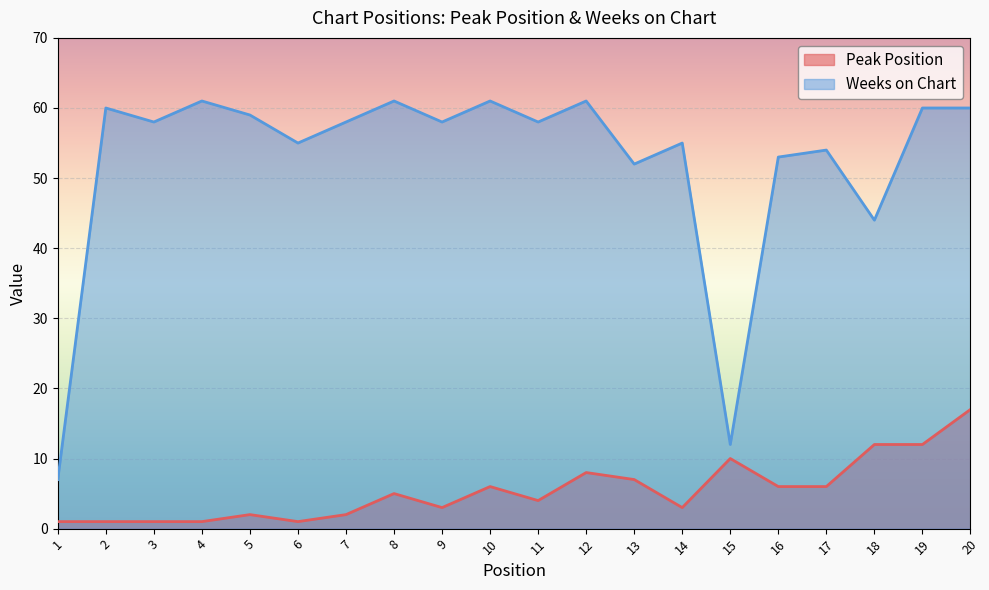

Does the chart display data point markers on the line(s)?

No